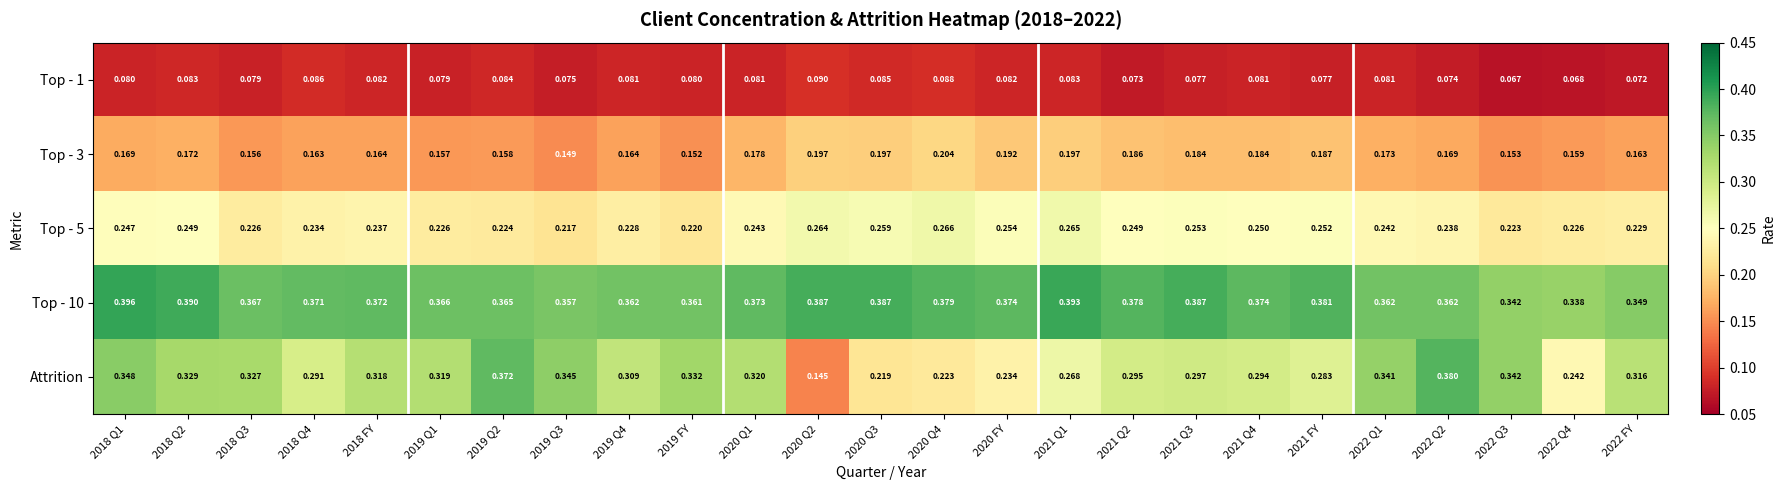

Which series has the largest range (max minus min)?

Attrition